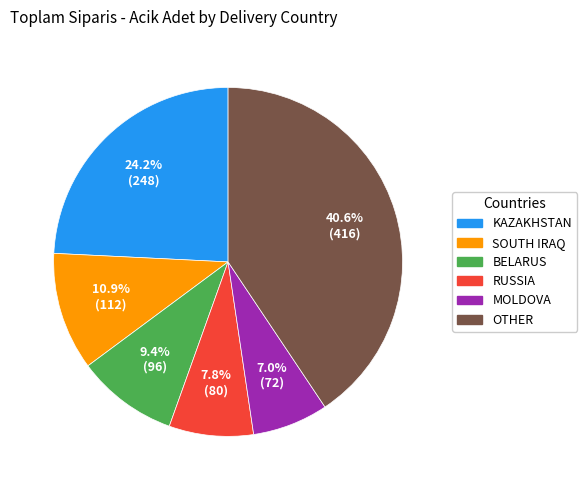

How many segments does this pie chart have?

6